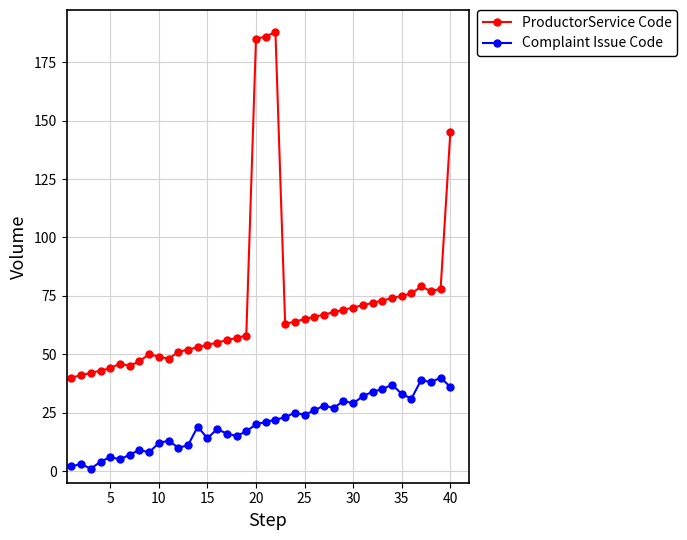

Which series has the widest spread of values?

ProductorService Code